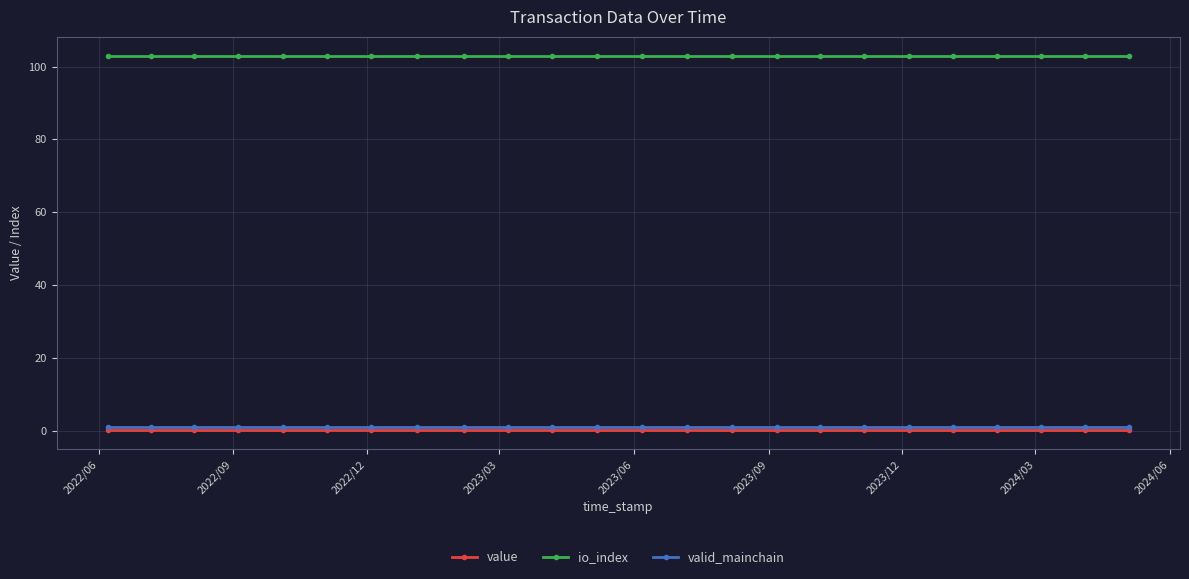

Does the chart have visible grid lines?

Yes